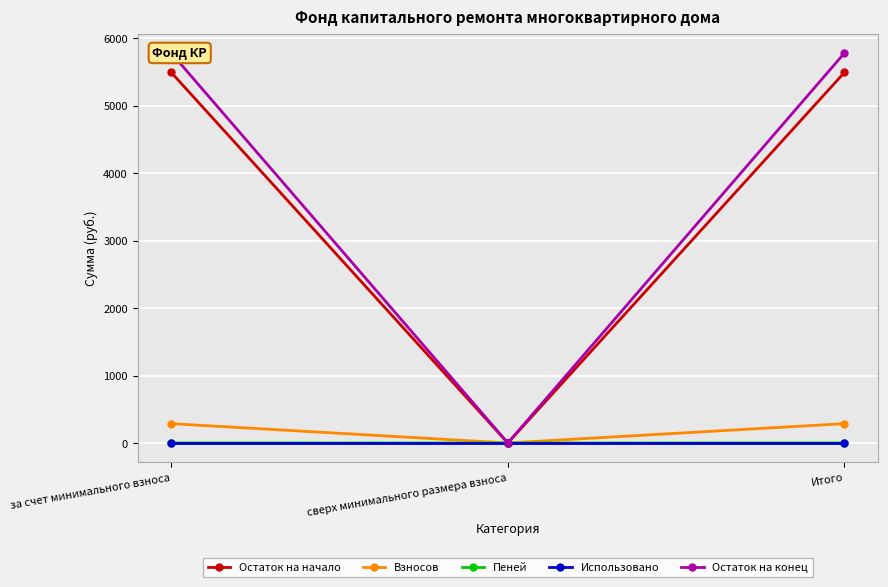

What is the value of the Остаток на конец point at the 1st from the left?

5780.1